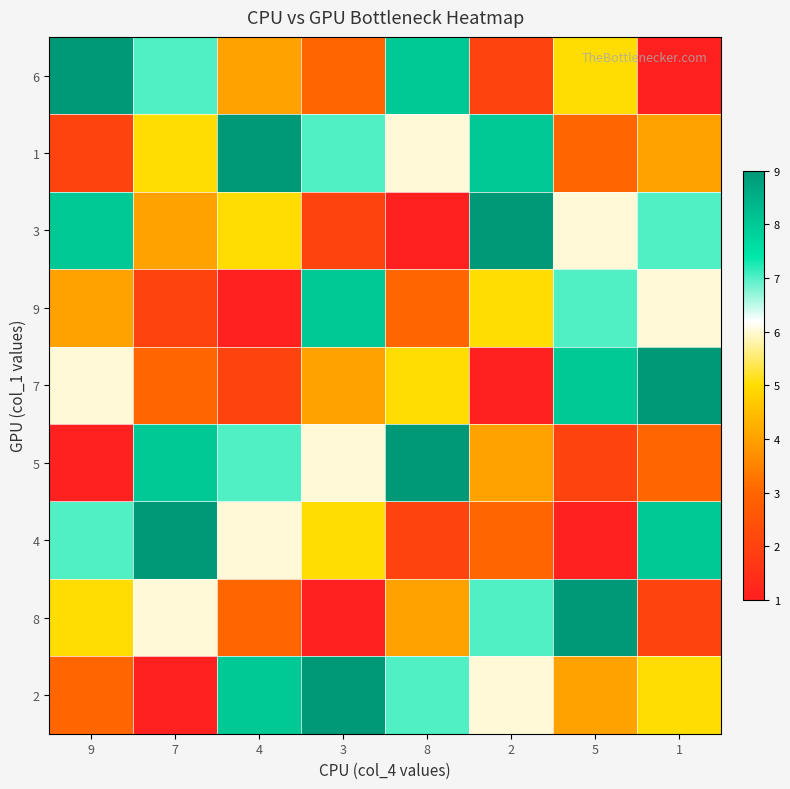

What is the total value across all series at 3?

45